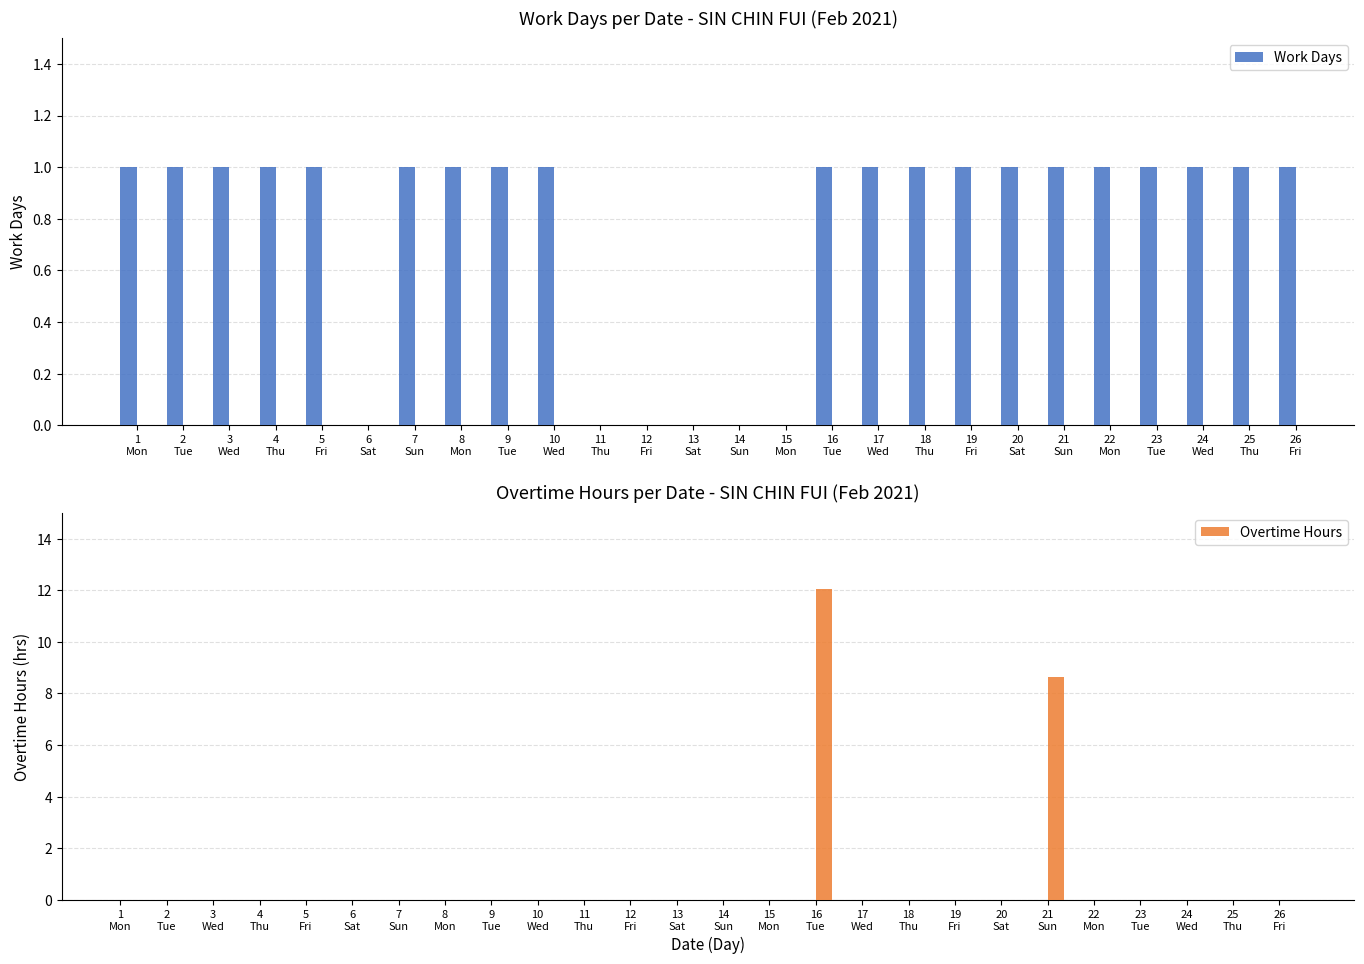

Between 12
Fri and 23
Tue, which series saw the biggest shift?

Work Days